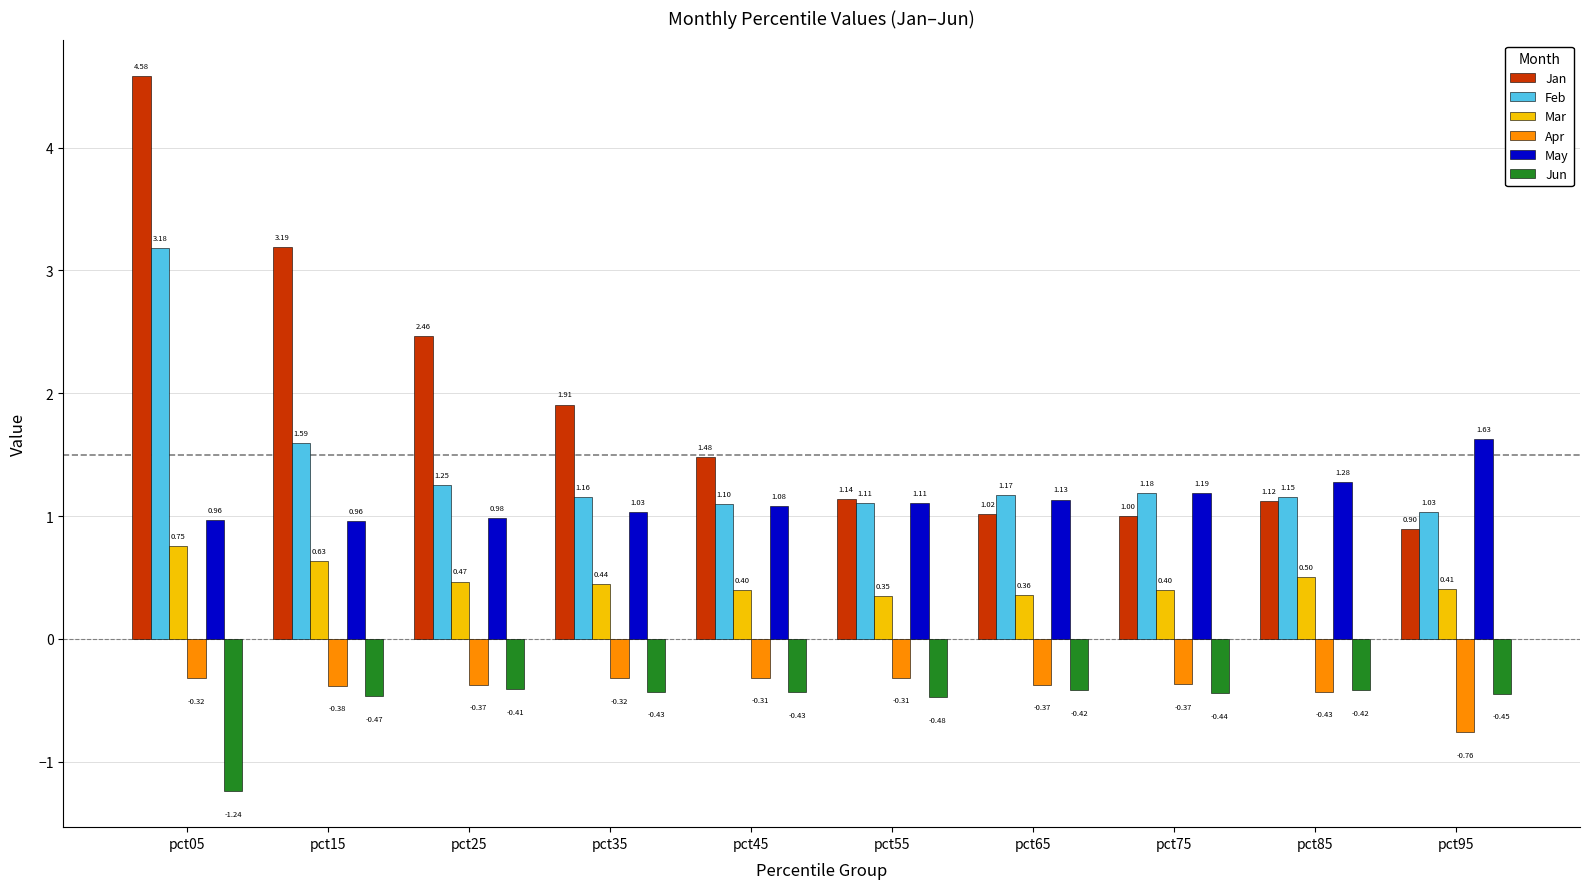

Which label corresponds to the largest value in the chart?

pct05